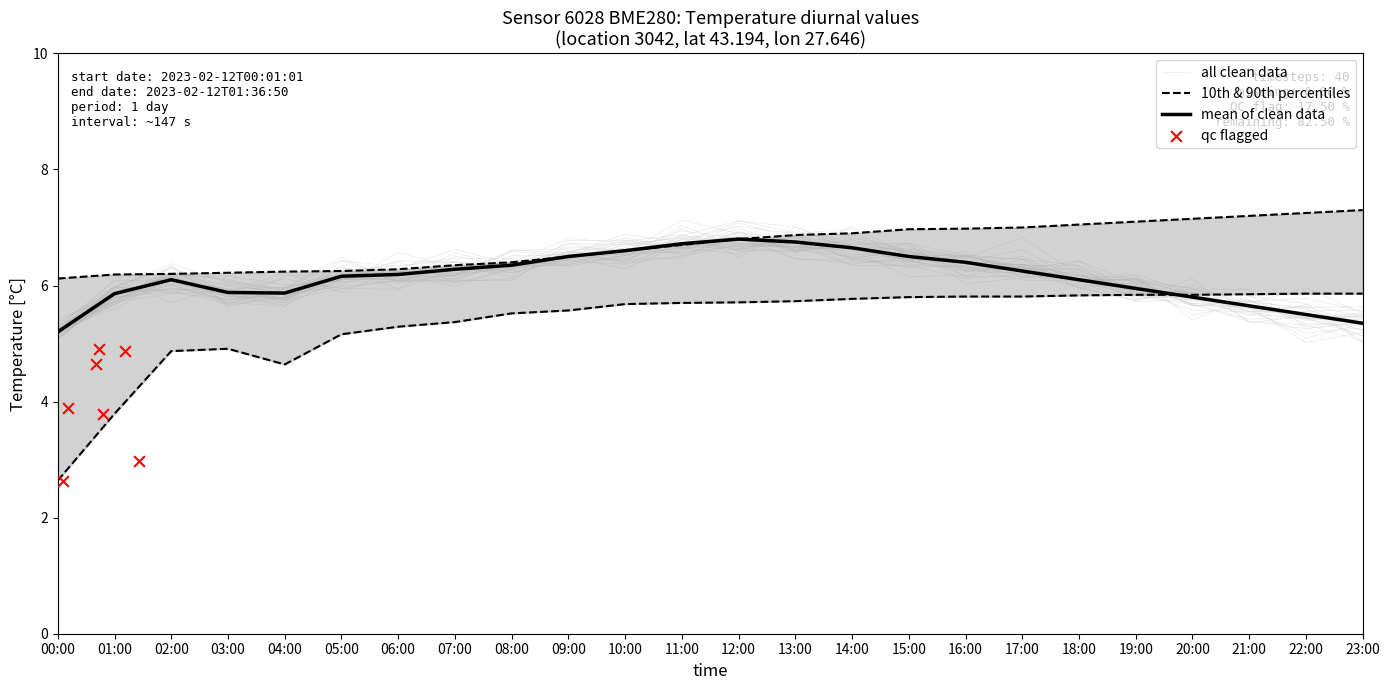

Which series contains the highest Y value?

temperature_p90